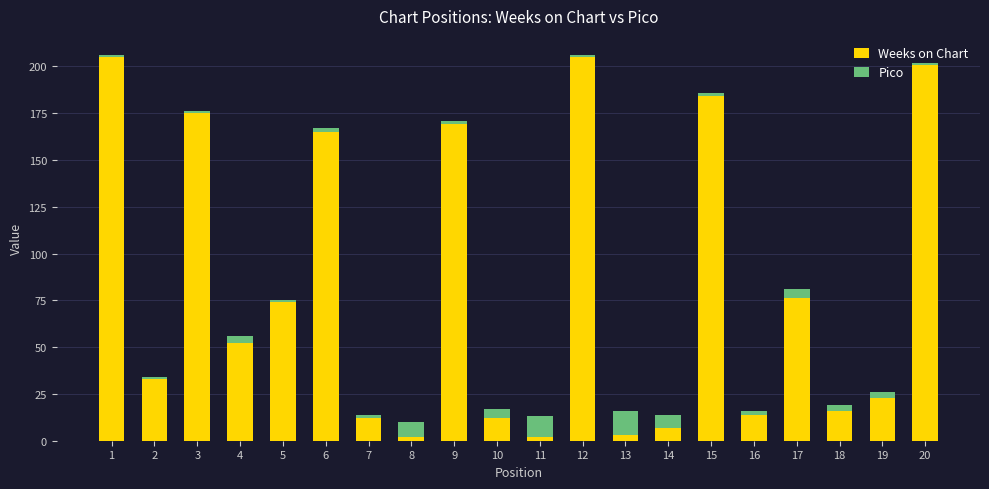

Count the number of categories in the chart.

20